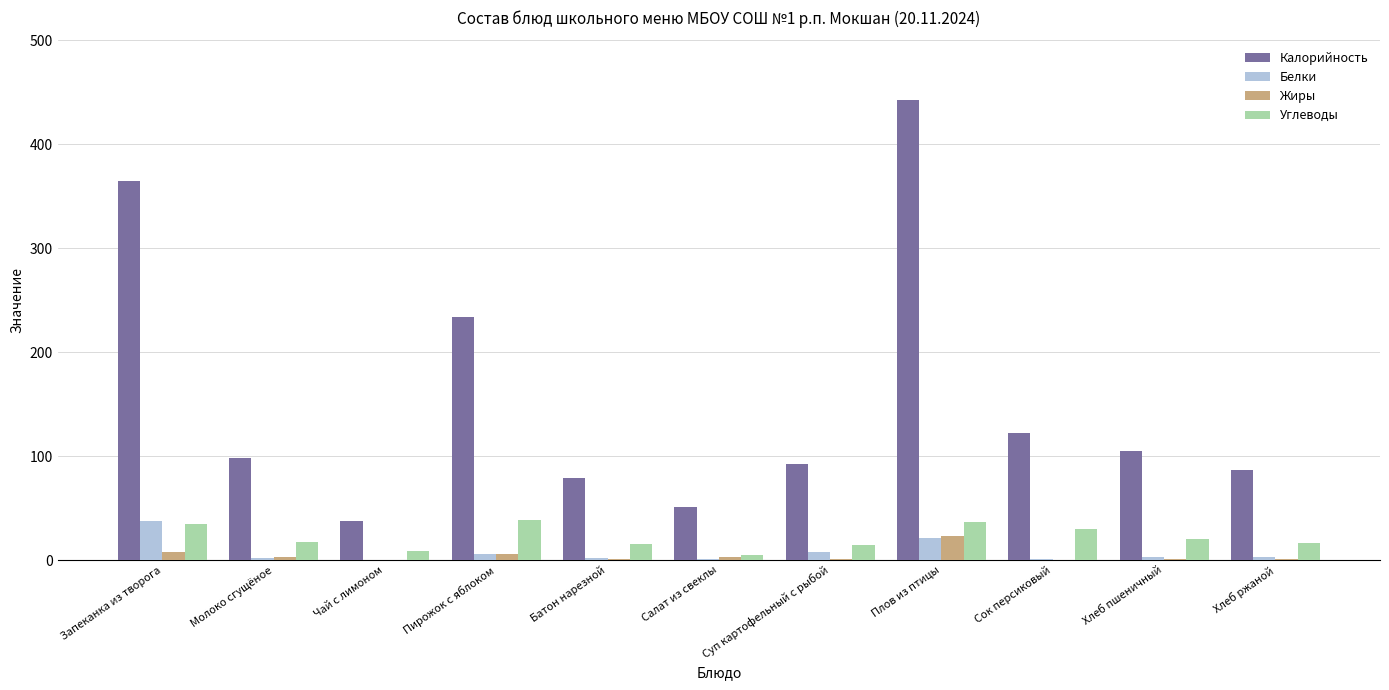

What is the total value across all series at Сок персиковый?

152.7